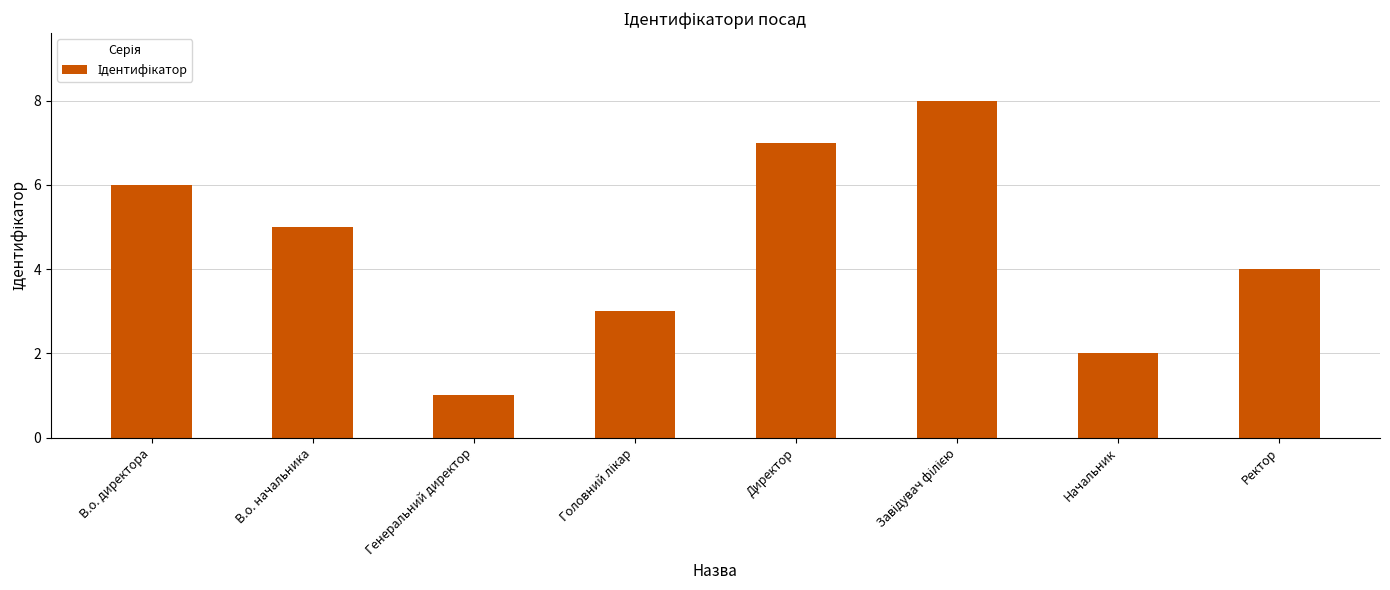

What is the minimum value shown in the chart?

1